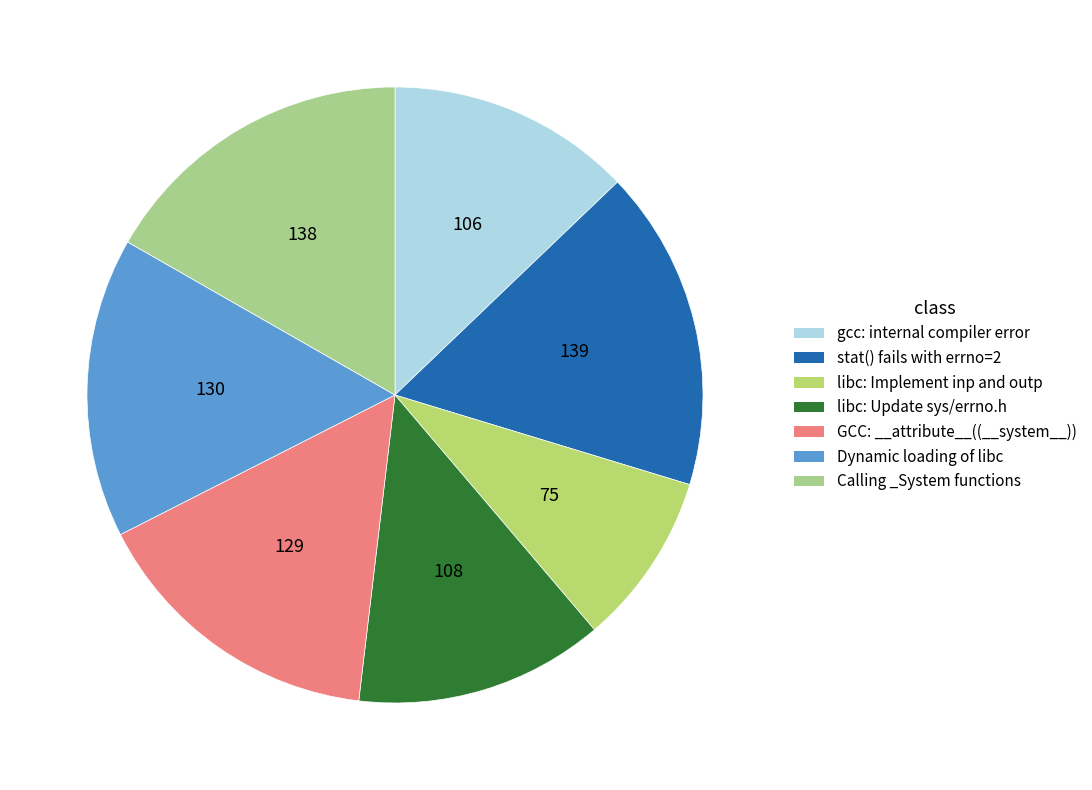

The Calling _System functions slice represents 3% of the pie. True or false?

False